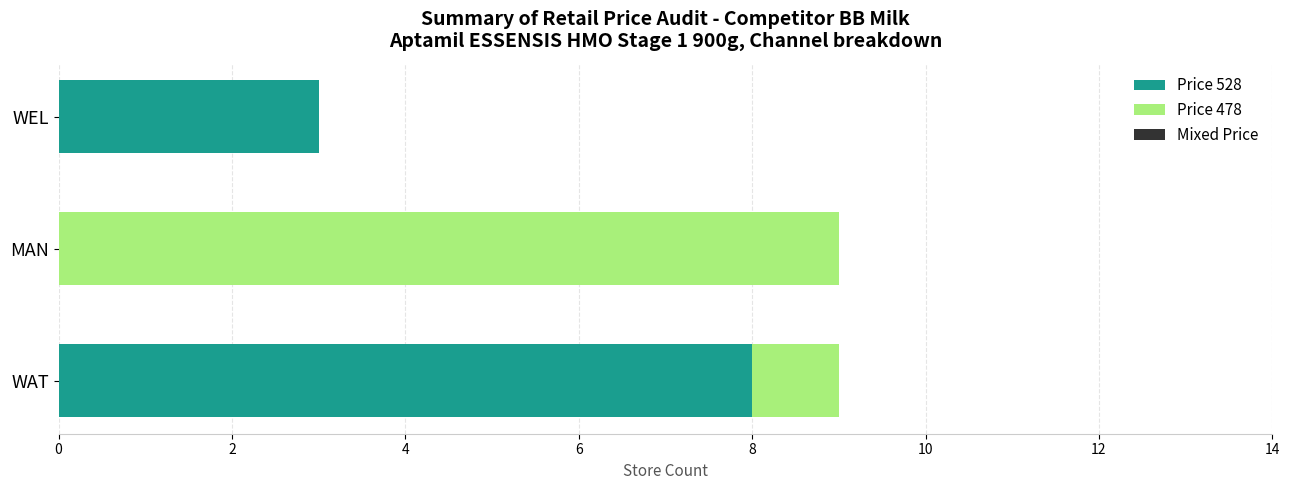

What is the total value across all series at WEL?

3